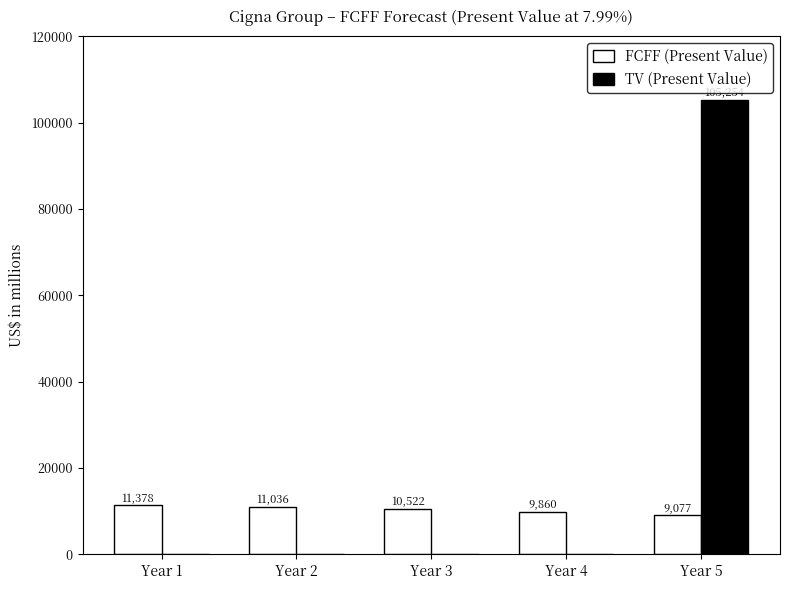

Reading left to right, list all the values displayed in this chart.

FCFF (Present Value): Year 1=11378	Year 2=11036	Year 3=10522	Year 4=9860	Year 5=9077
TV (Present Value): Year 1=0	Year 2=0	Year 3=0	Year 4=0	Year 5=105254